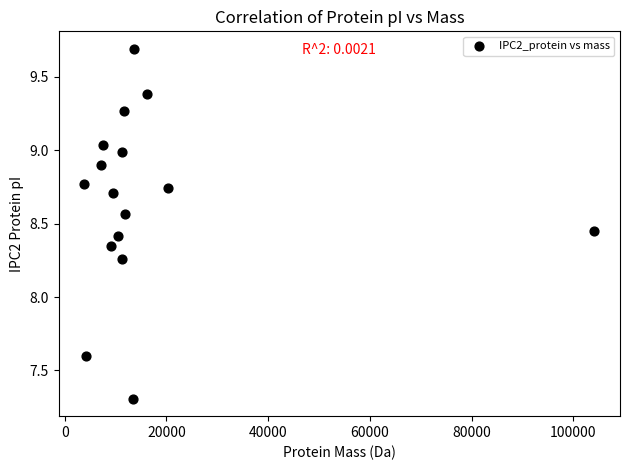

What is the range of X values (max minus min)?

100334.7